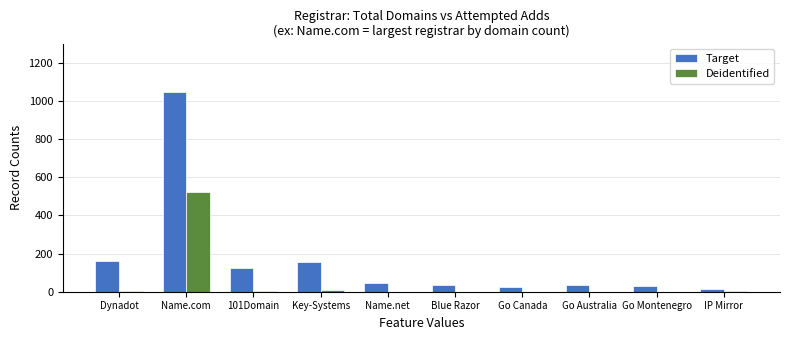

At which category is the sum across all series the highest?

Name.com